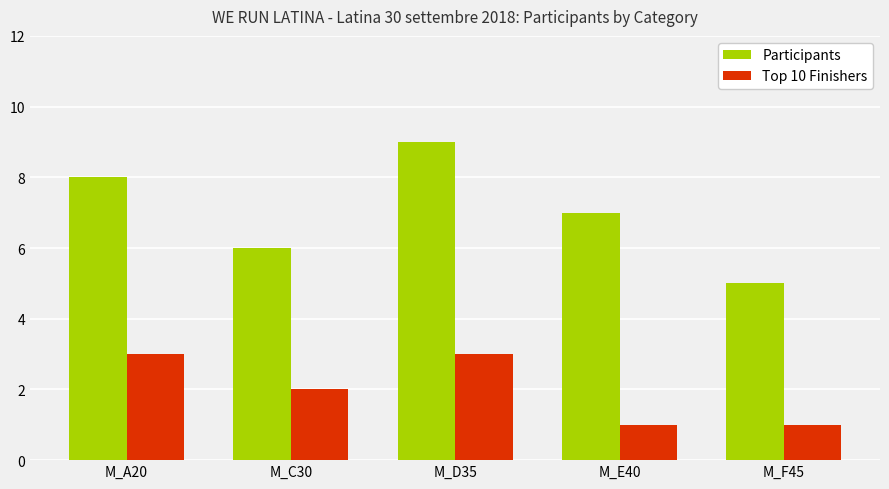

Rank the series at M_C30 from lowest to highest value.

Top 10 Finishers, Participants